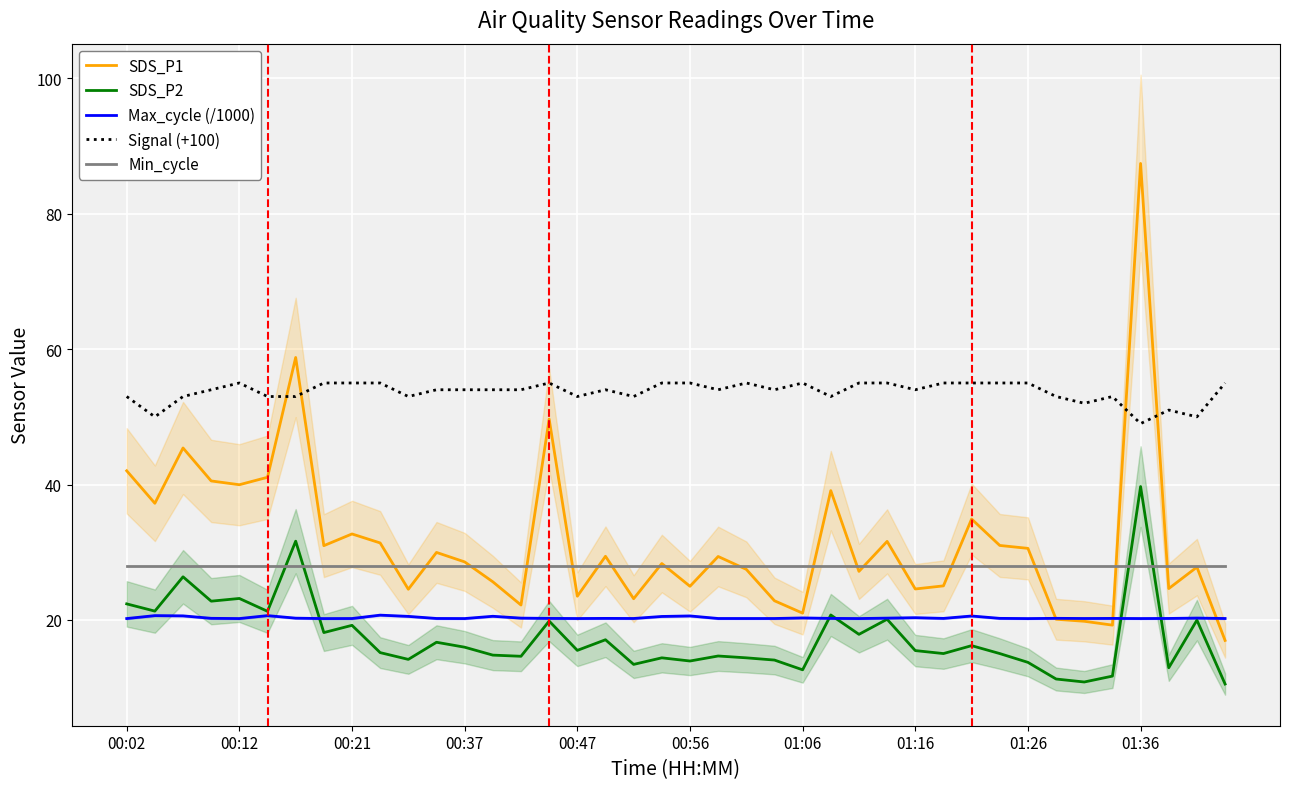

Read the SDS_P2 value at 23.

14.1